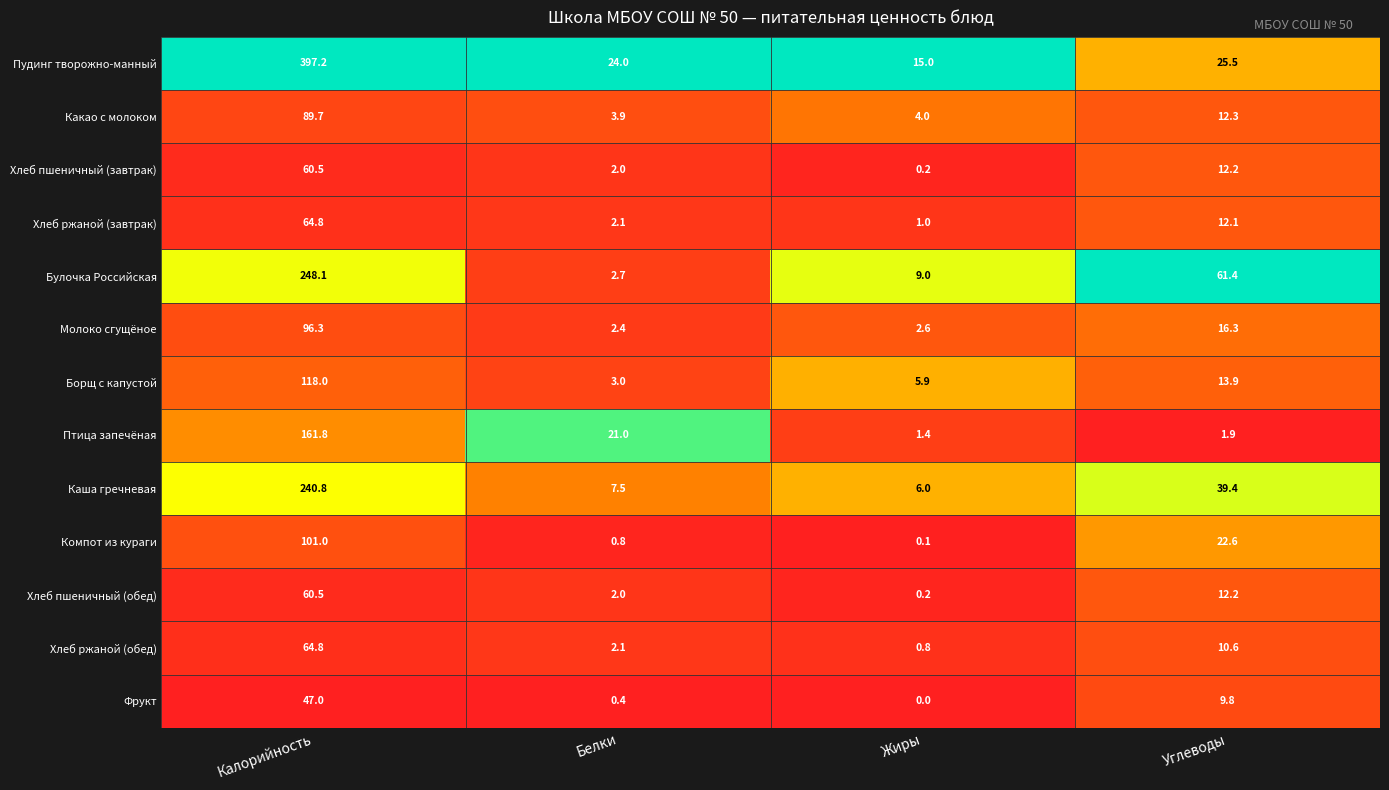

What is the difference between the Фрукт values at Жиры and Калорийность?

47.0